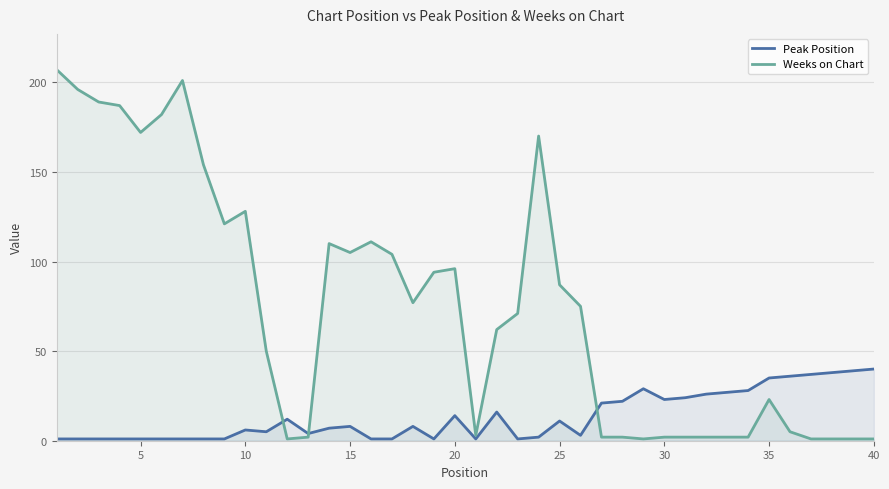

Does the chart display data point markers on the line(s)?

No